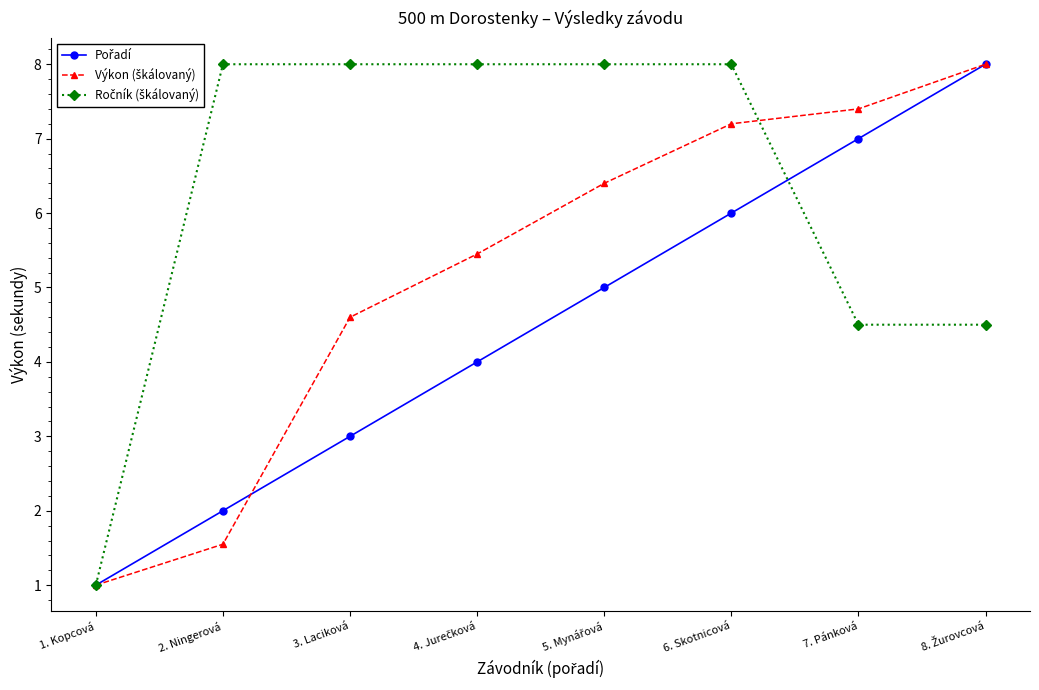

What is the label of the 7th point from the left?

7. Pánková